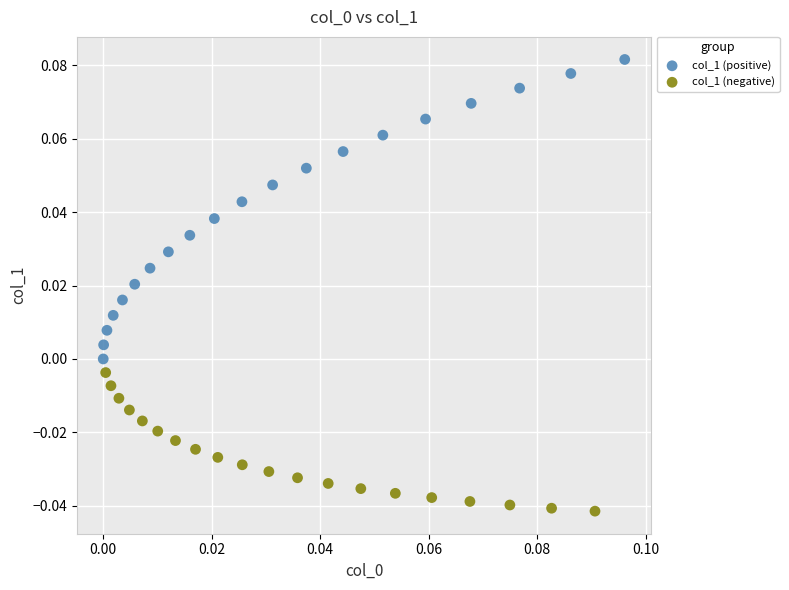

Which series reaches the maximum Y coordinate?

col_1 (positive)